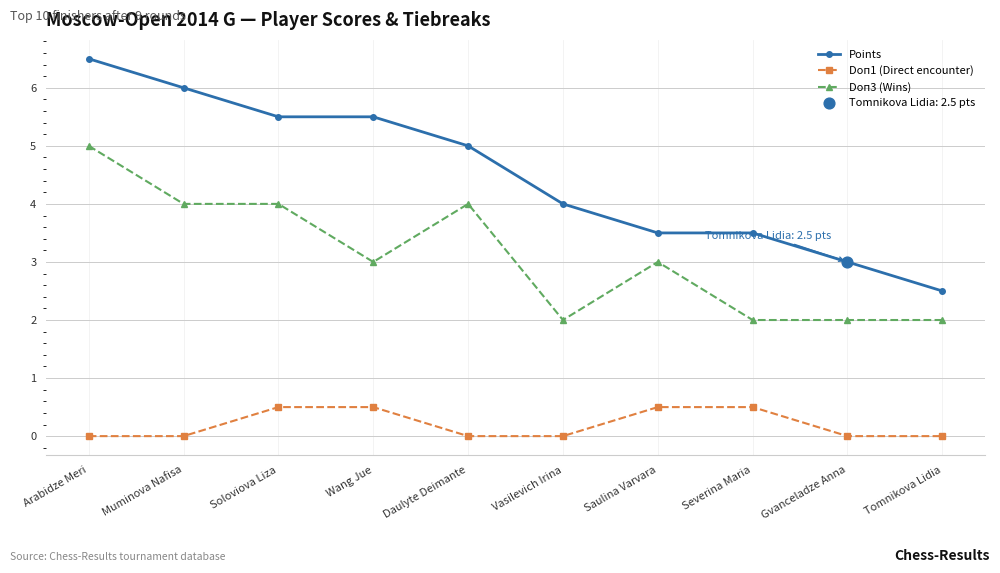

Between Soloviova Liza and Gvanceladze Anna, which series saw the biggest shift?

Points